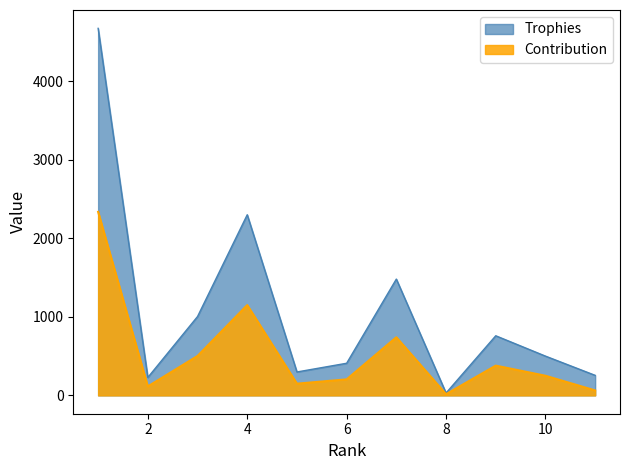

The Contribution series shows 1041 at 1. True or false?

False